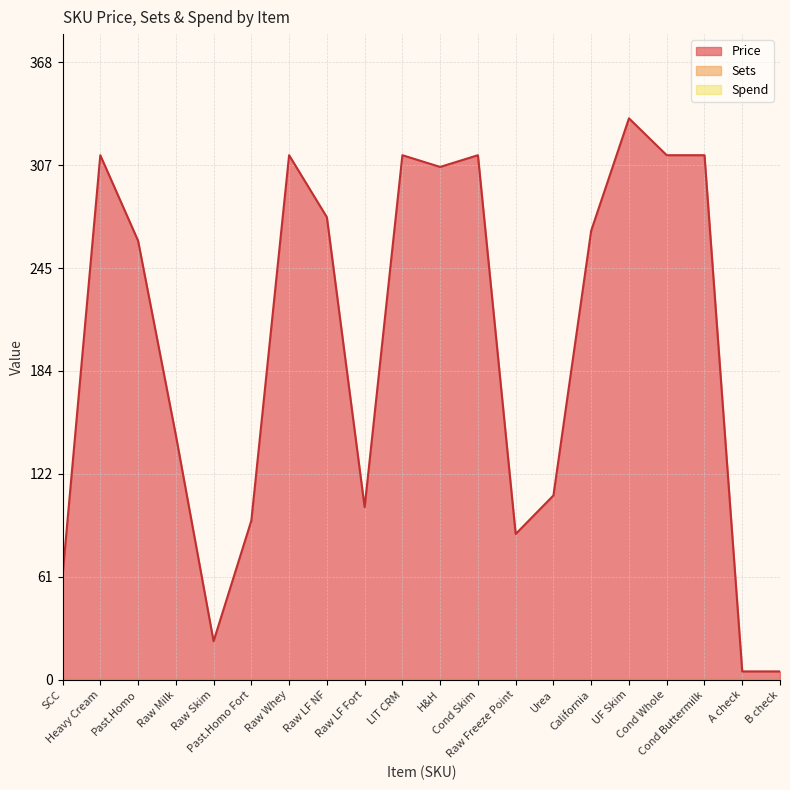

What is the difference between the highest and lowest values at Raw LF Fort?

103